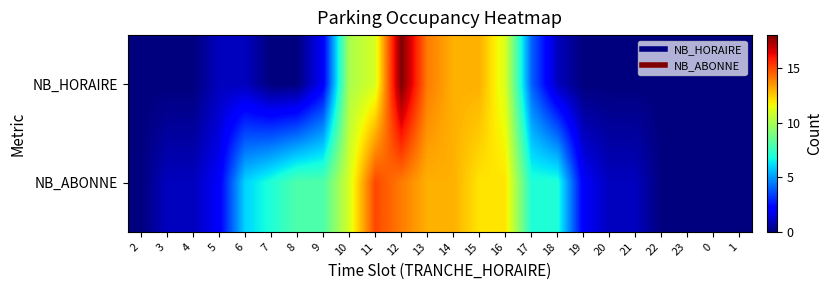

At 12, list the series in order from largest to smallest.

NB_HORAIRE, NB_ABONNE